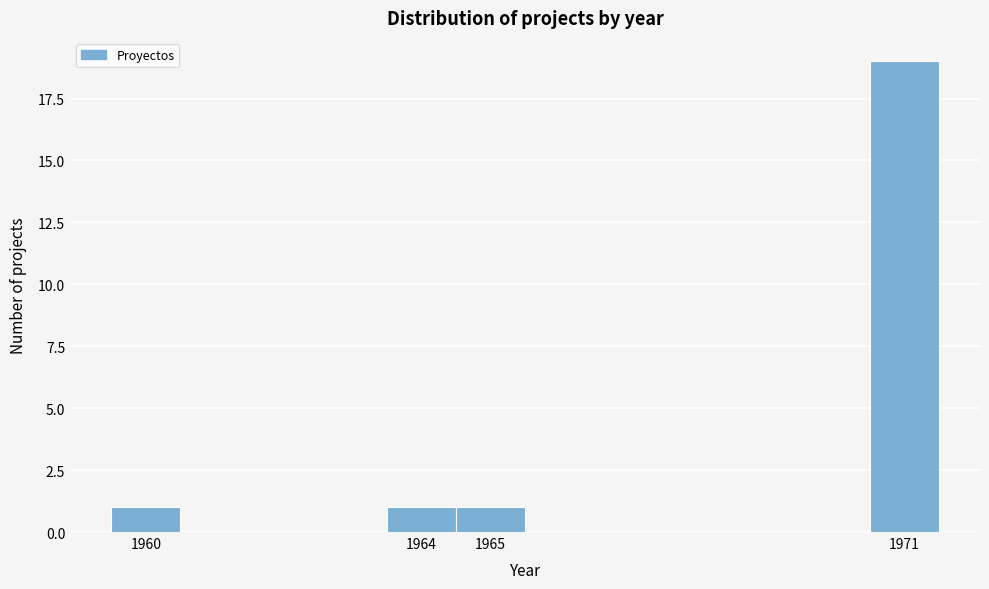

Which range on the x-axis has the tallest bar?

1970.5 to 1971.5